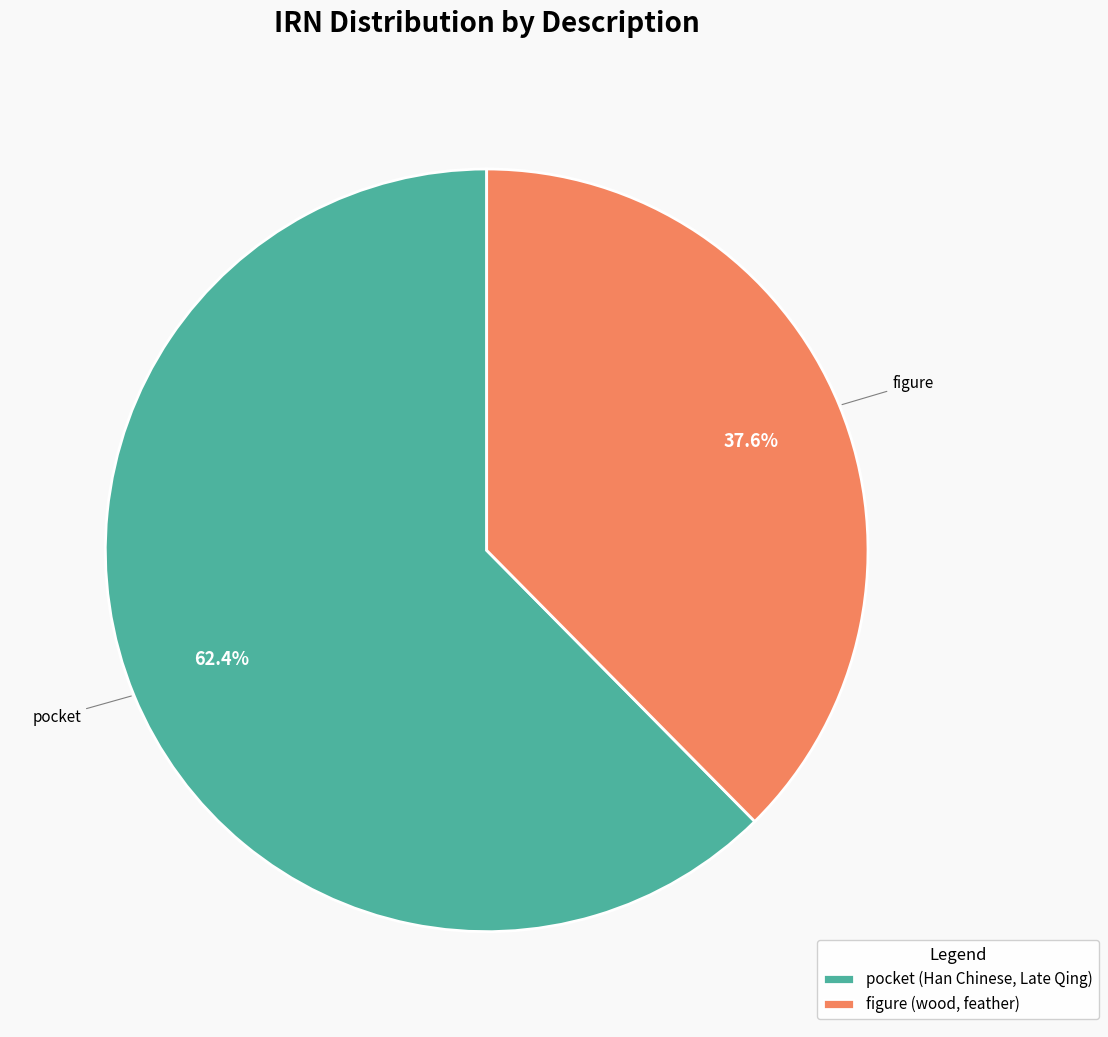

Which category accounts for the majority?

pocket (Han Chinese, Late Qing)